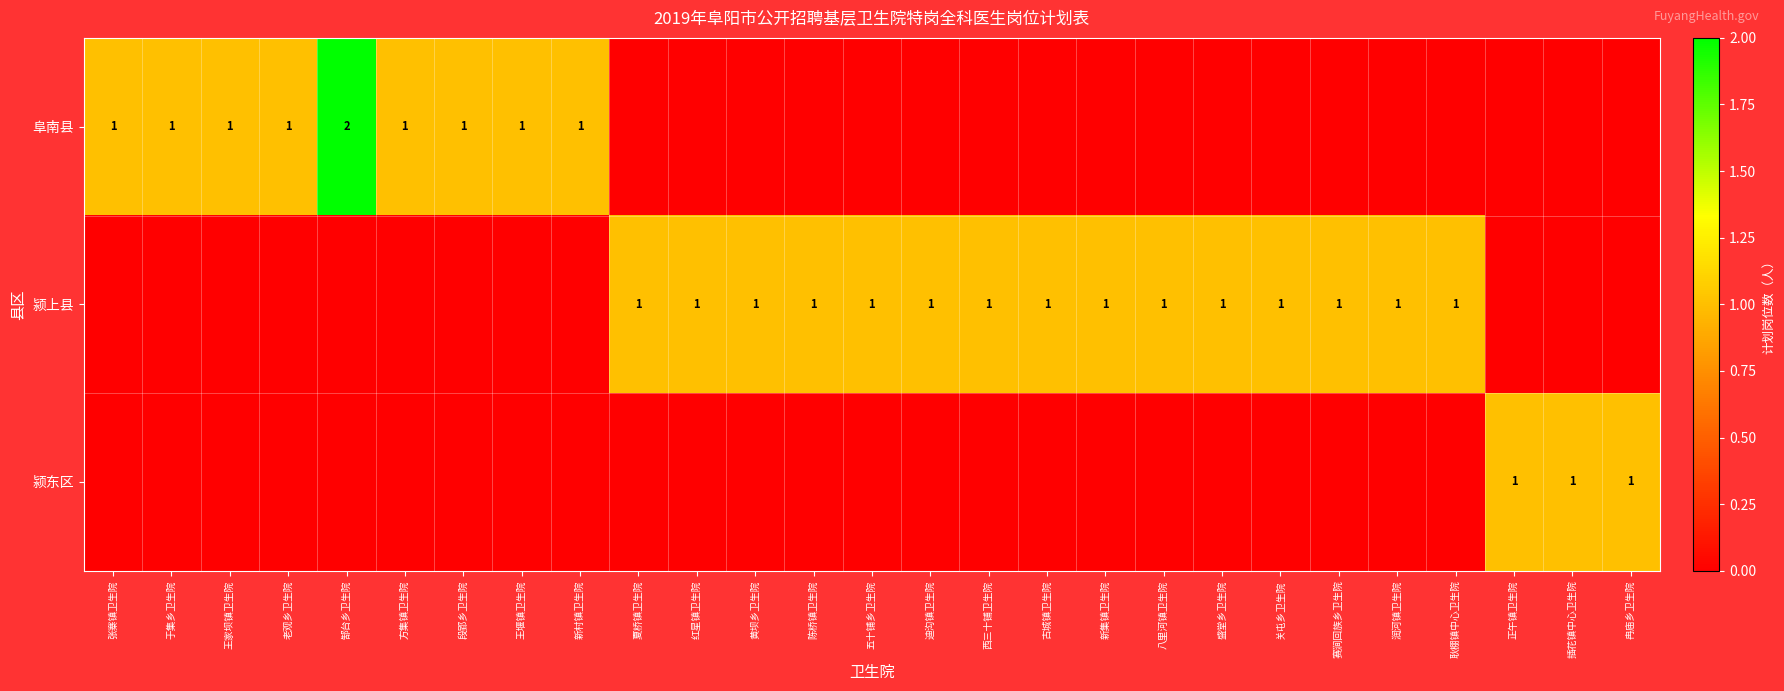

True or false: 阜南县 has a value of 0 at 红星镇卫生院.

True